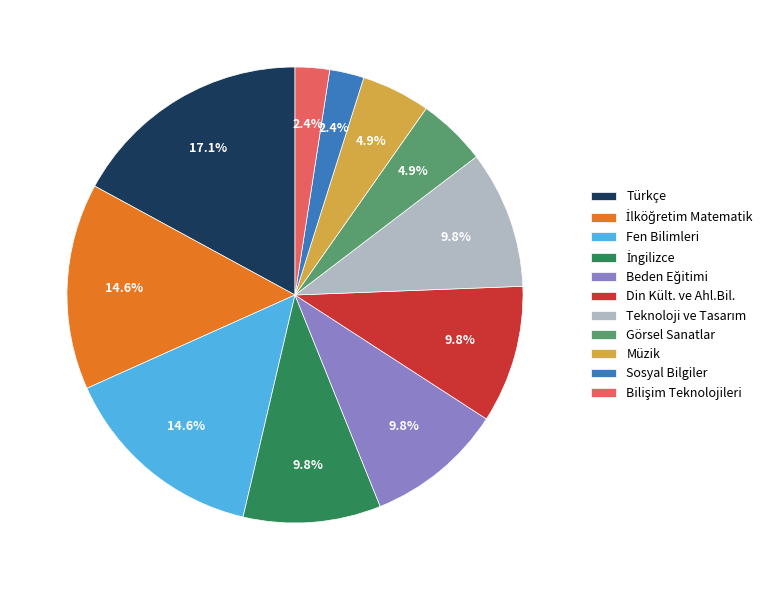

Approximately how many times larger is the value at Görsel Sanatlar compared to Fen Bilimleri?

0.3